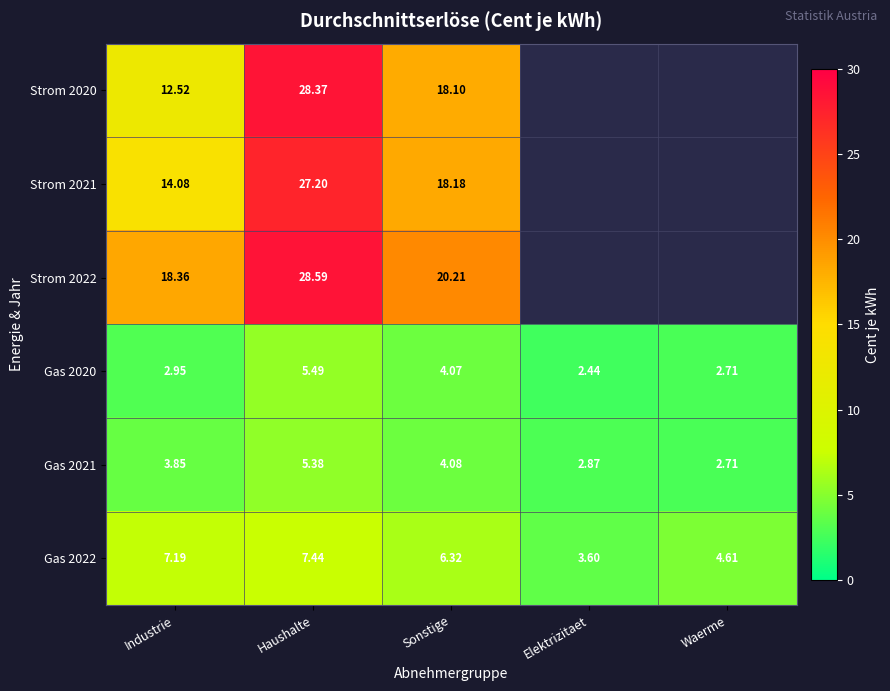

At which label does Gas 2021 first exceed 3?

Industrie